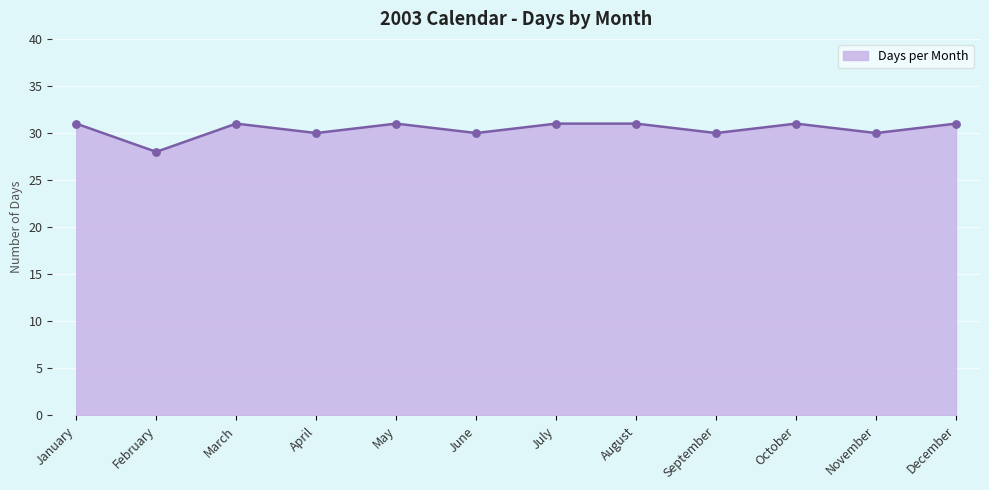

What is the change in value from June to August?

+1